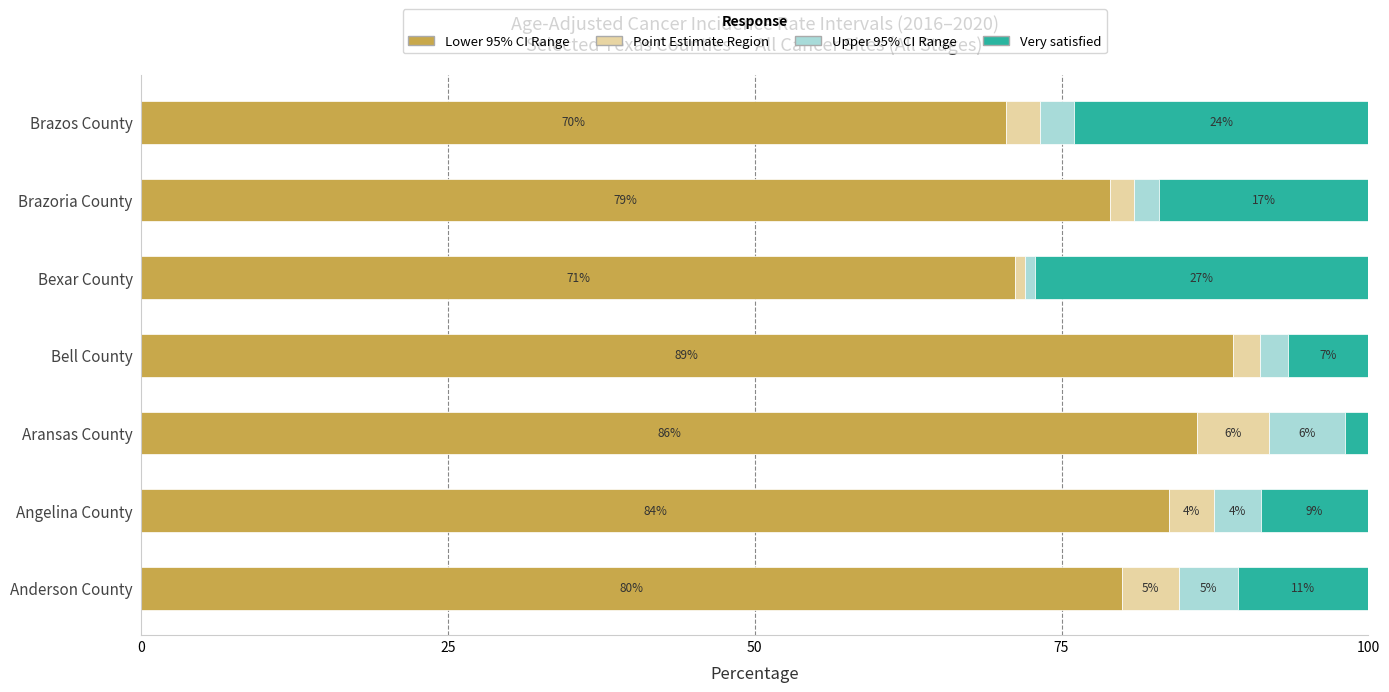

What are all the series names shown in the legend?

Lower 95% CI Range, Point Estimate Region, Upper 95% CI Range, Very satisfied